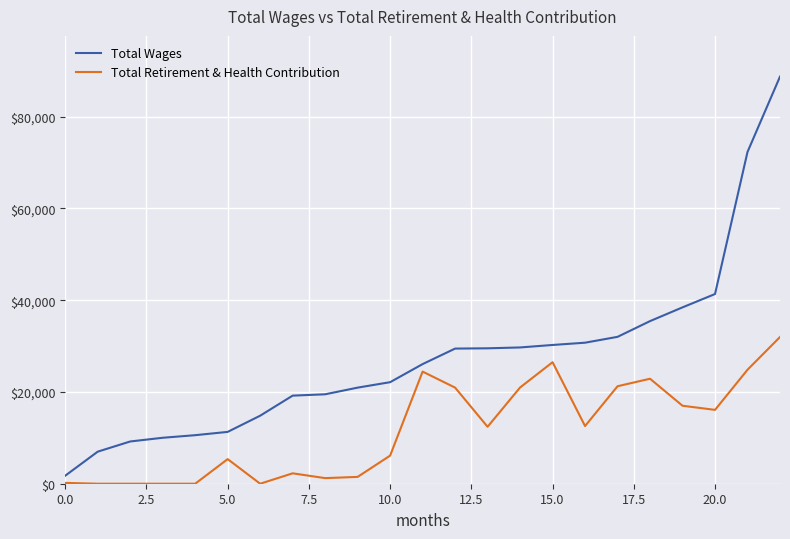

Which series has the largest total across all categories?

Total Wages